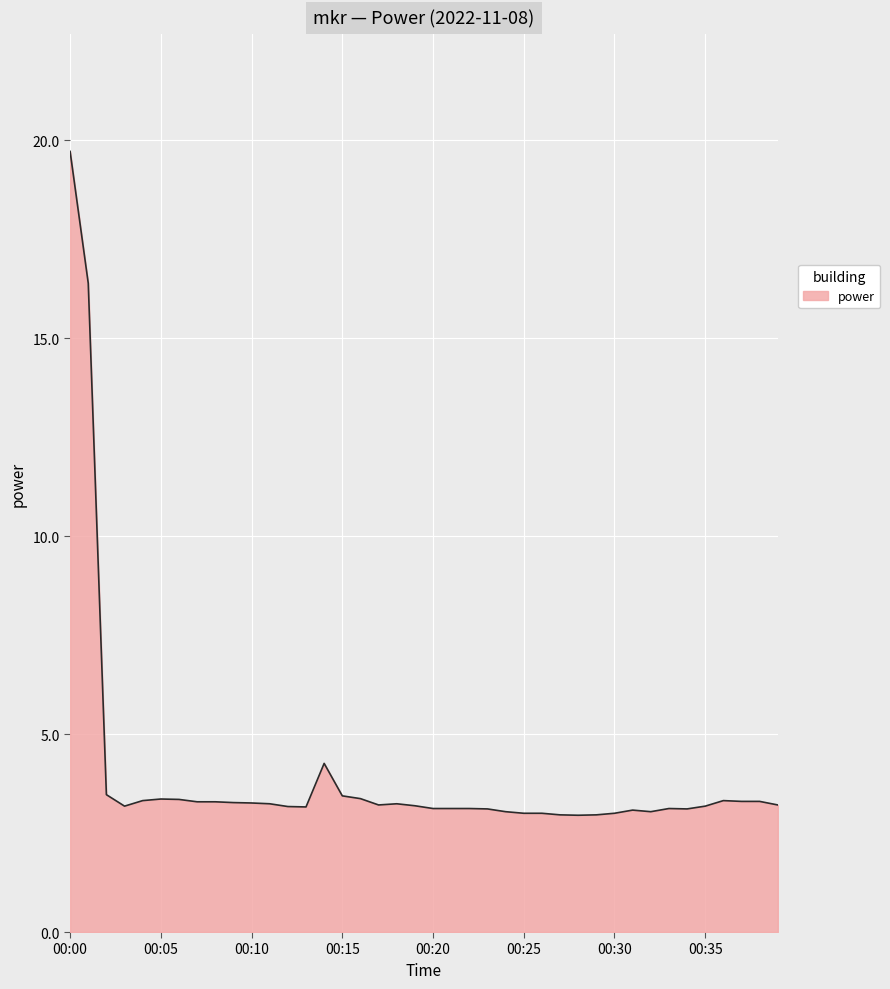

What is the difference between the maximum and minimum values?

16.8